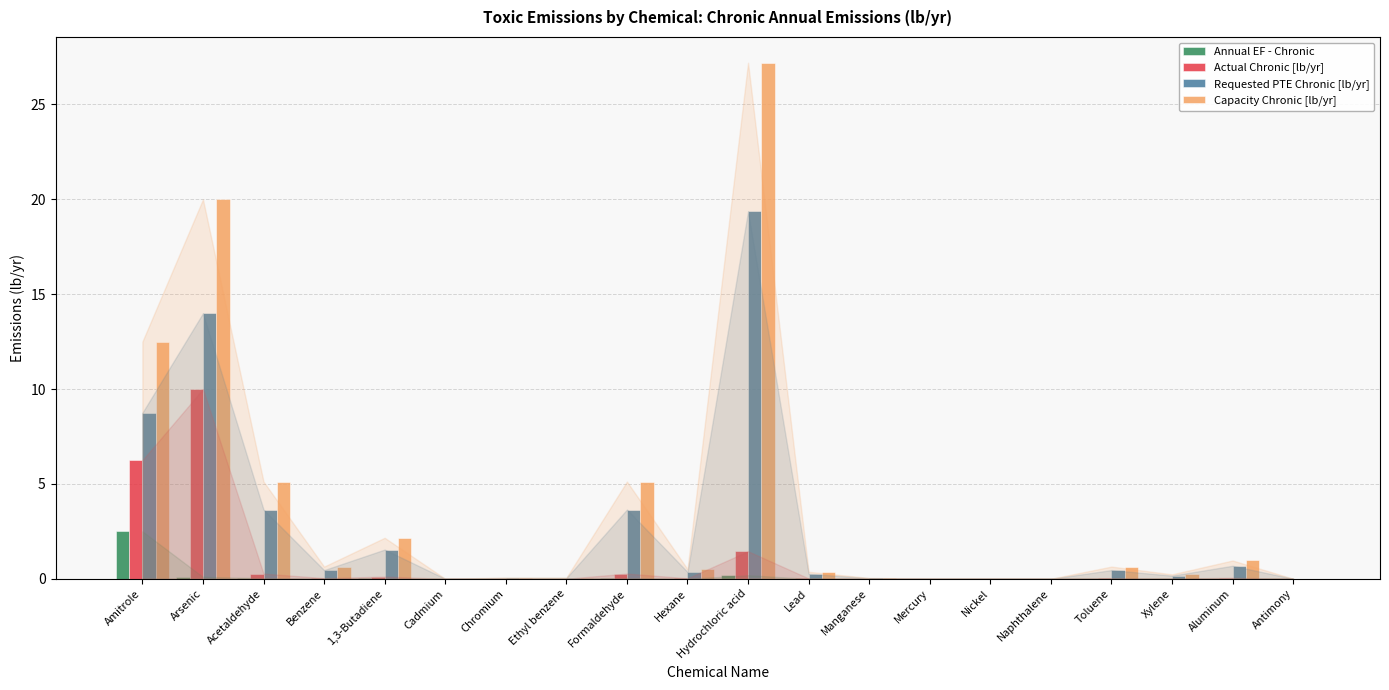

At which category is the sum across all series the highest?

Hydrochloric acid